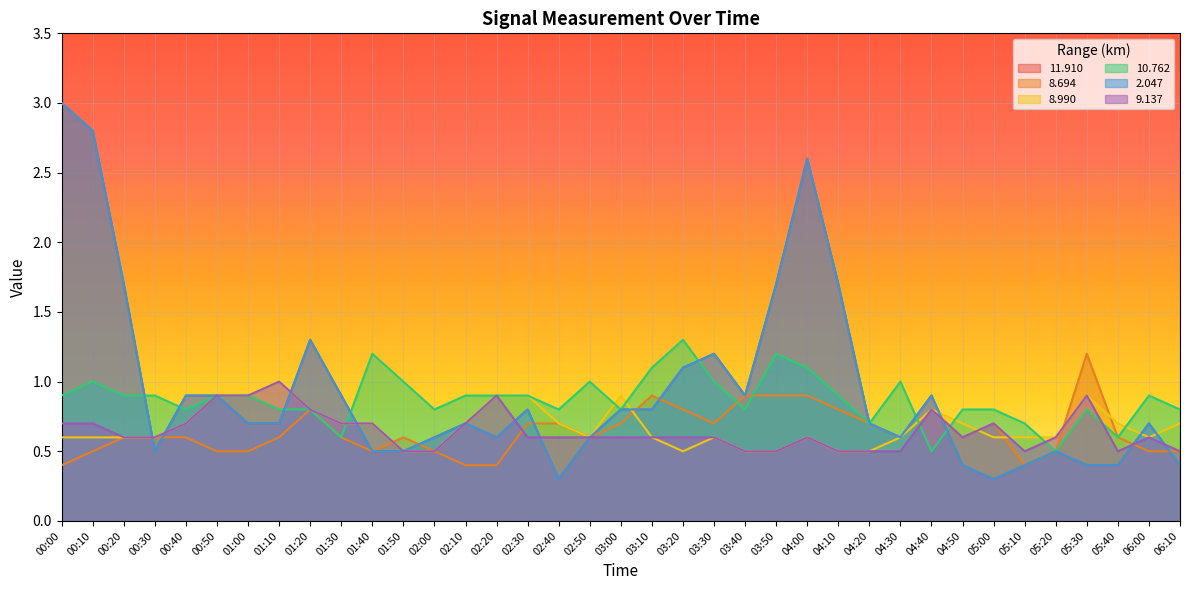

At which category does 2.047 reach its first local valley?

00:30